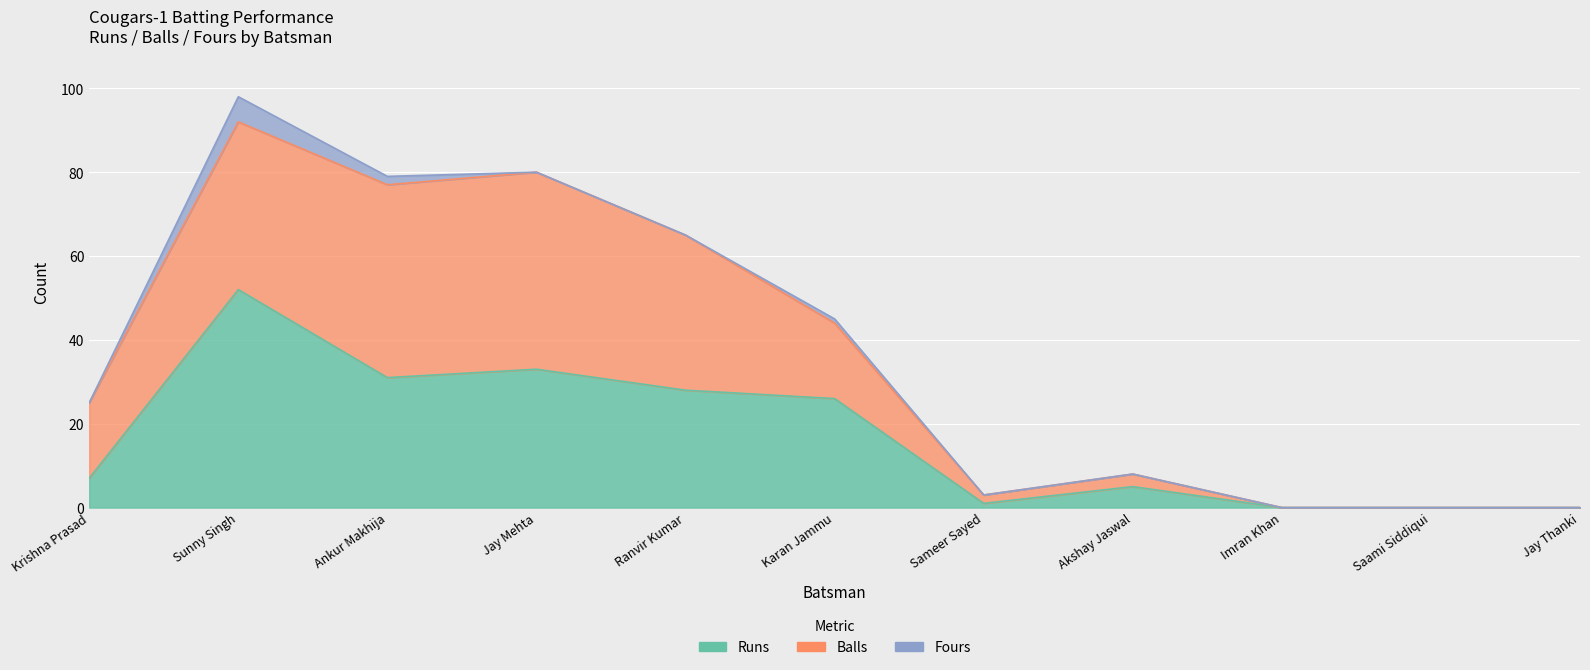

What is the difference between the maximum and second lowest values in the Fours series?

6